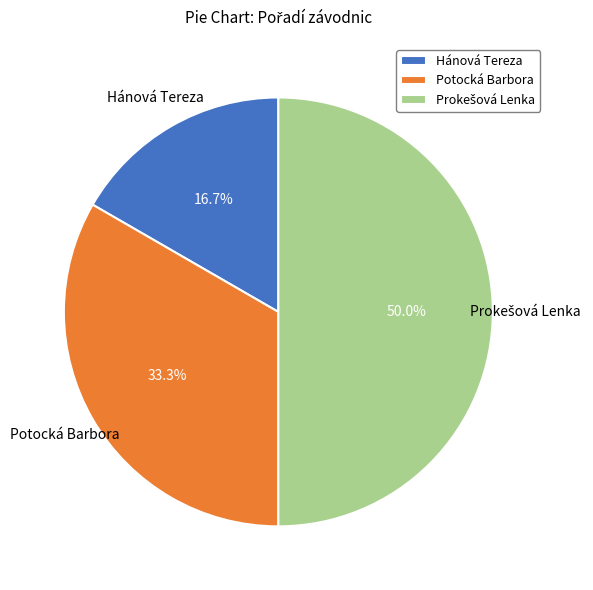

What is the total percentage of Potocká Barbora and Hánová Tereza?

50.0%